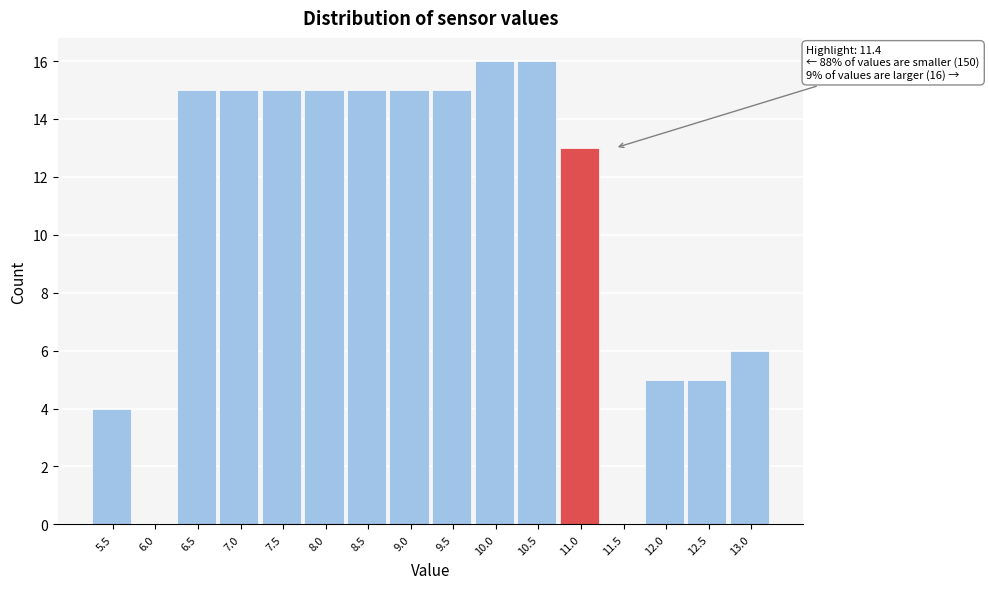

Reading left to right, extract all data points from this chart.

5.5=4	6.0=0	6.5=15	7.0=15	7.5=15	8.0=15	8.5=15	9.0=15	9.5=15	10.0=16	10.5=16	11.0=13	11.5=0	12.0=5	12.5=5	13.0=6